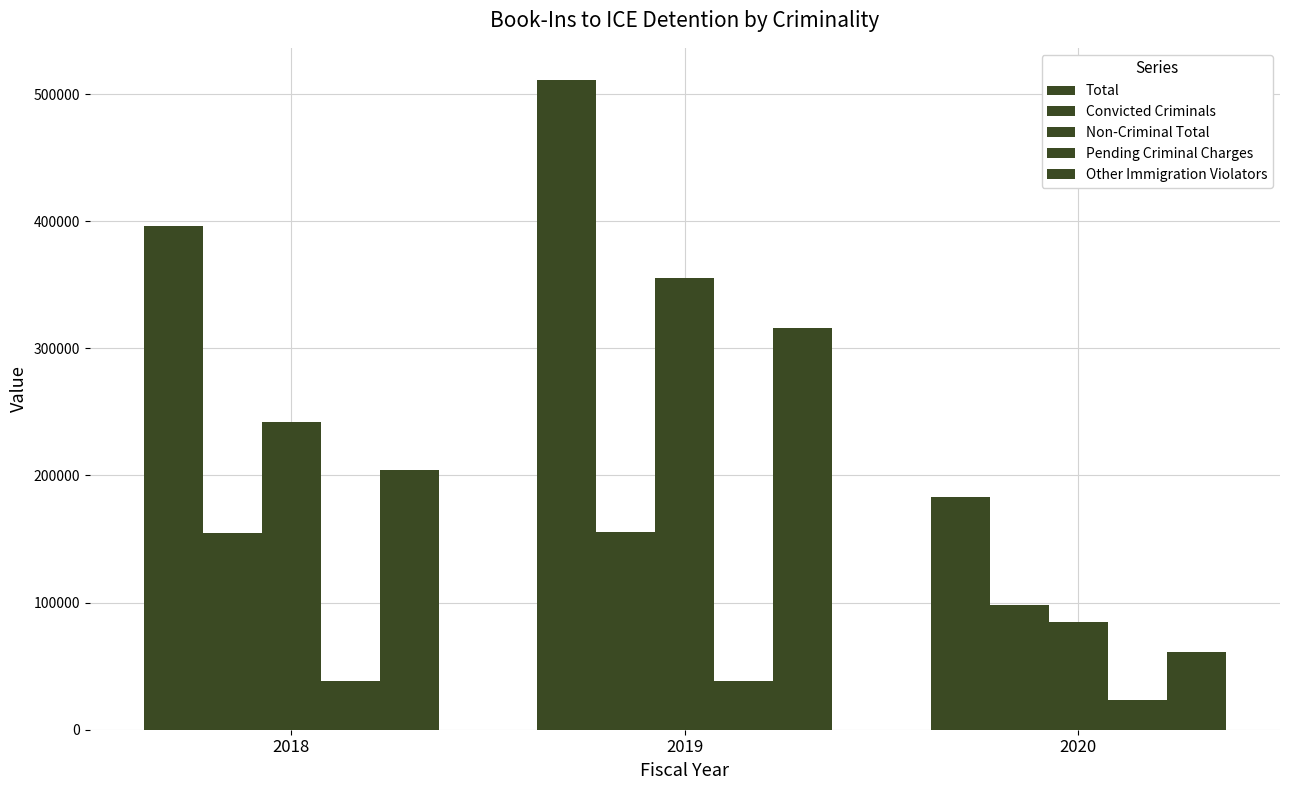

The value of Convicted Criminals at 2019 is 155890. True or false?

True